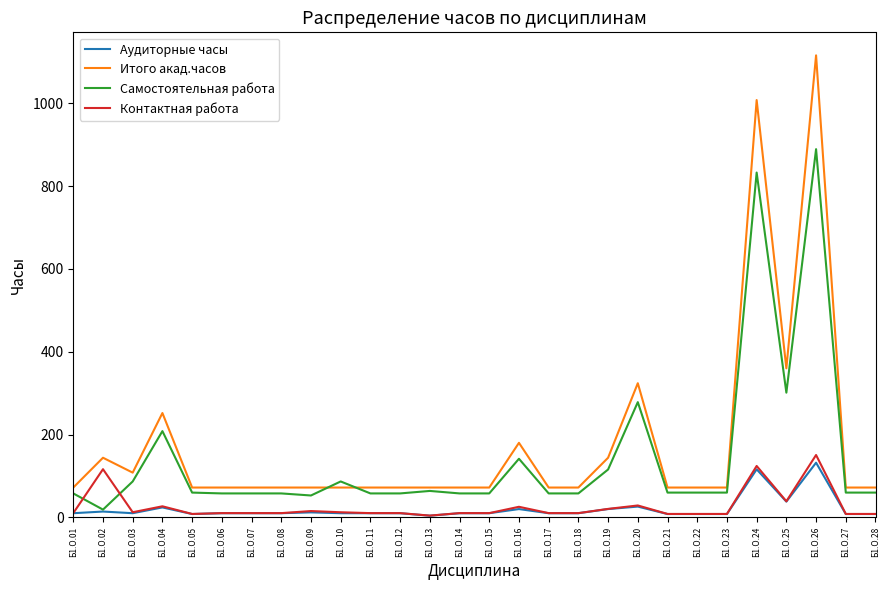

How many intersections are there between Контактная работа and Самостоятельная работа?

2